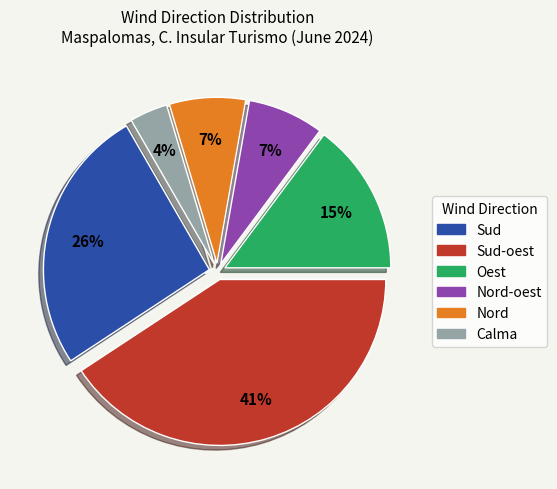

To the nearest percent, what is the average slice percentage?

17%